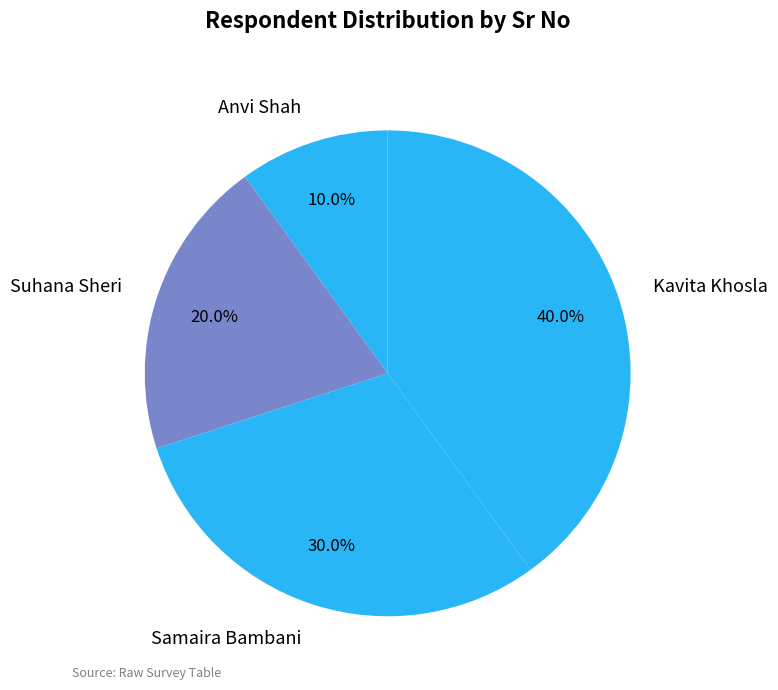

Combined, what portion of the pie is Suhana Sheri and Samaira Bambani?

50.0%